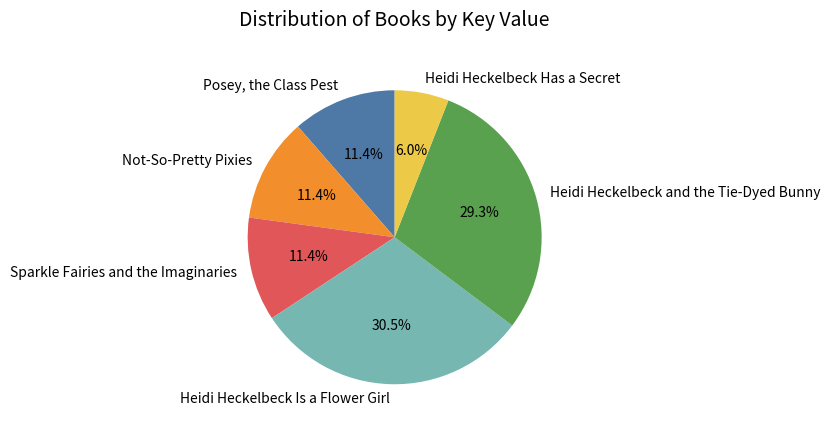

What is the total percentage of Posey, the Class Pest and Heidi Heckelbeck Has a Secret?

17.4%